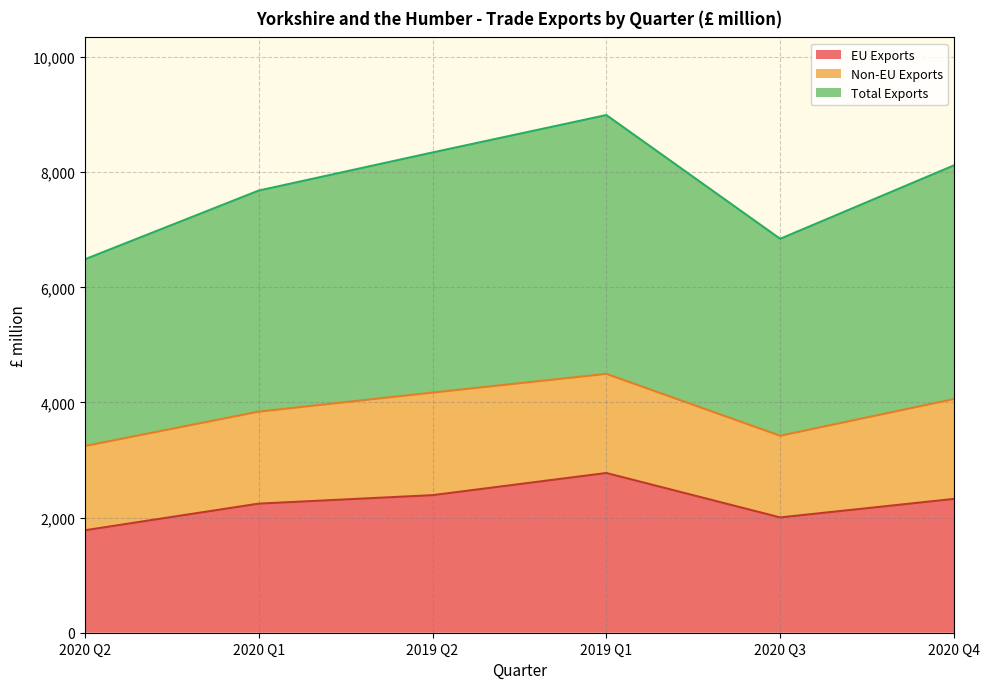

What is the difference between the second highest and second lowest values in the Total Exports series?

750